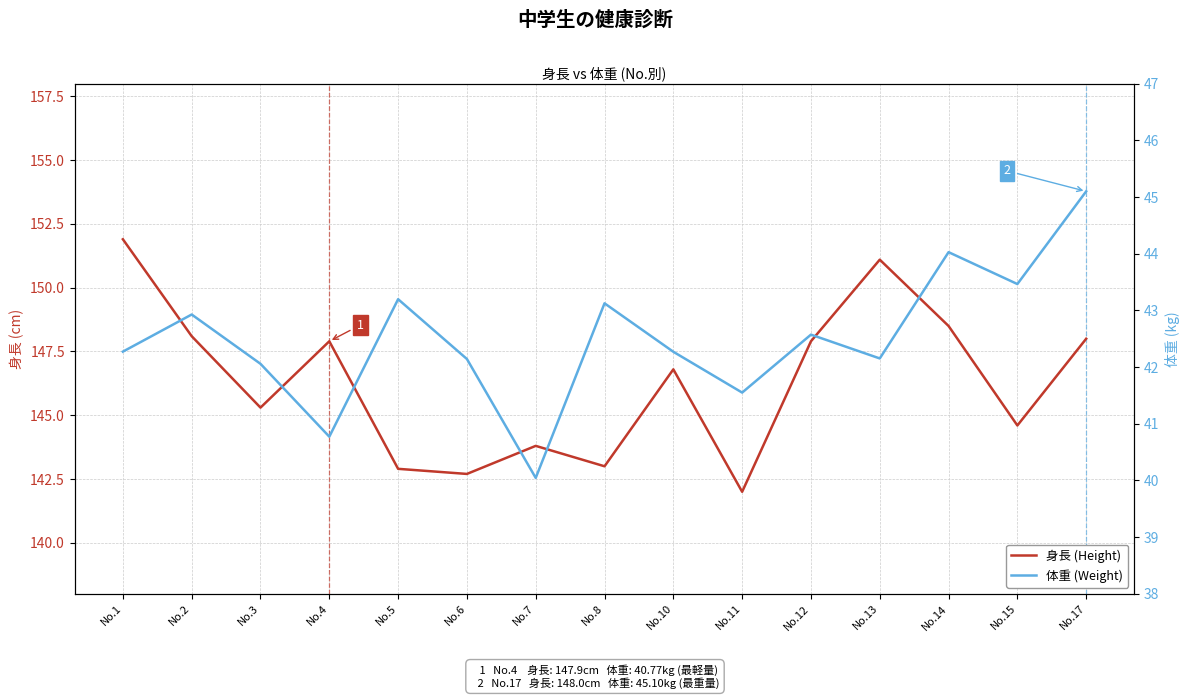

What is the average value of the 身長 (Height) series?

146.3